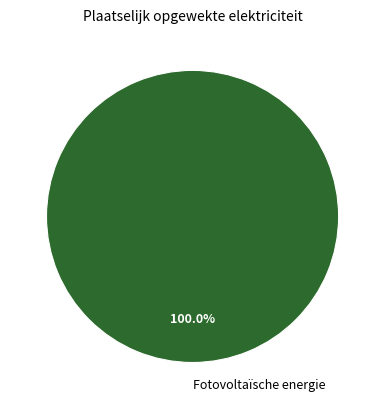

How many slices are in this pie chart?

1